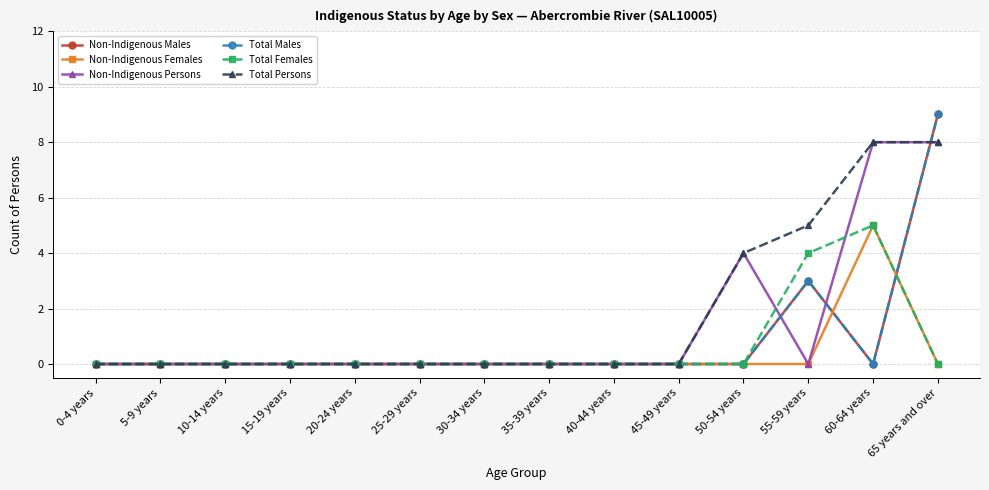

At which label is Non-Indigenous Persons closest to 4?

50-54 years